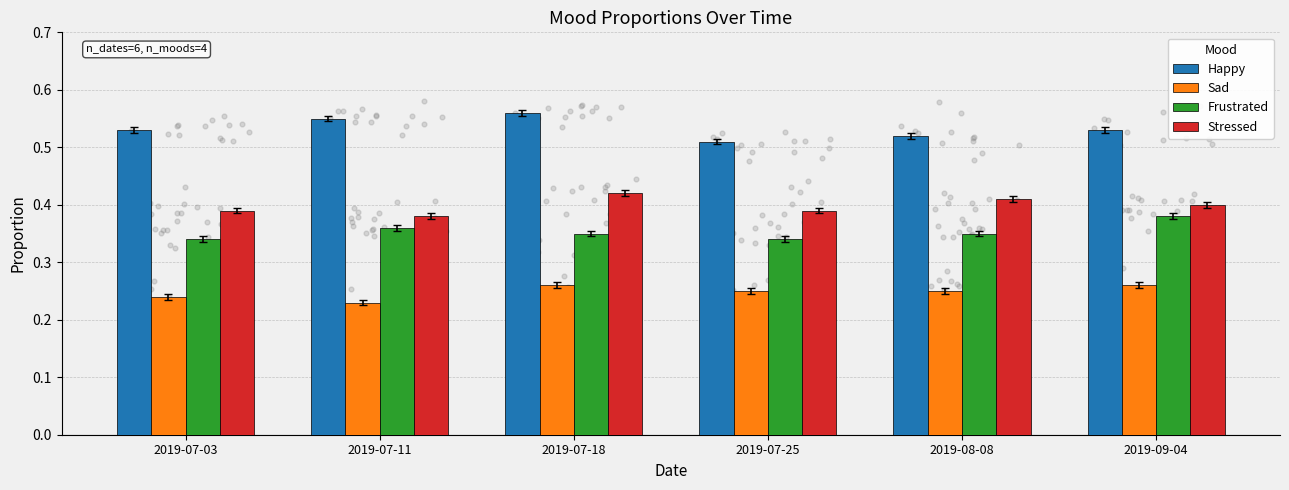

Which series has the largest Y range (max minus min)?

Happy